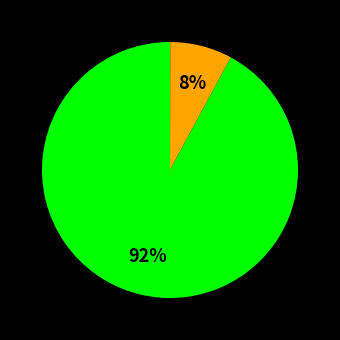

Does any single category account for the majority?

Yes